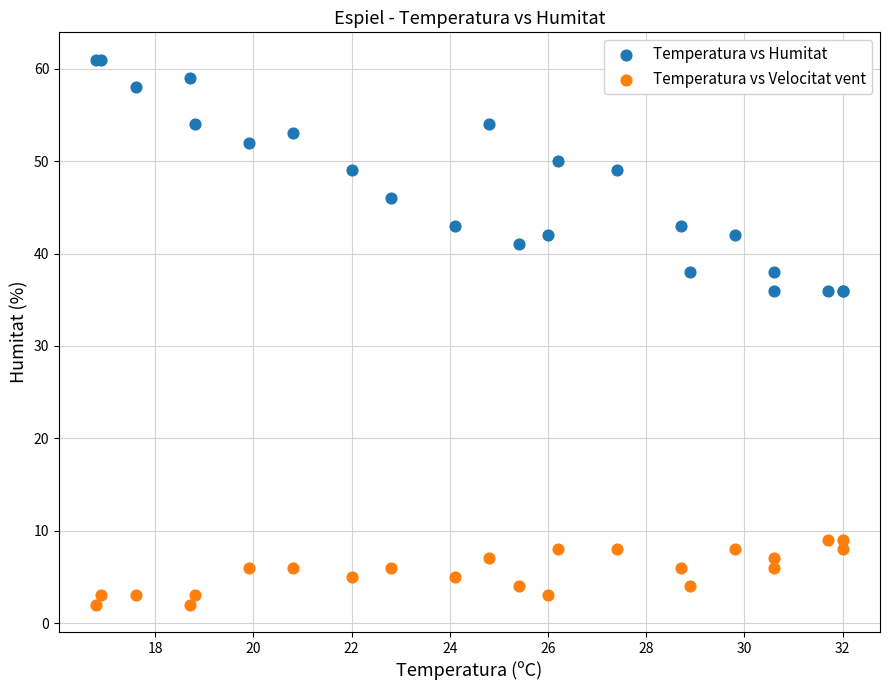

Which series has the widest spread of Y values?

Temperatura vs Humitat